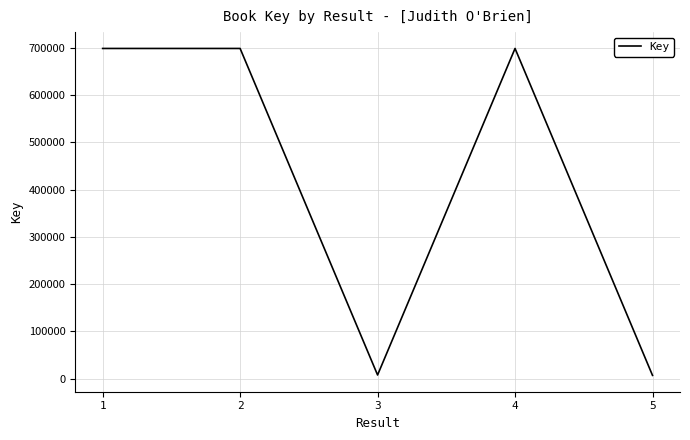

How many interior local valleys (lower than both neighbors) does the data have?

1